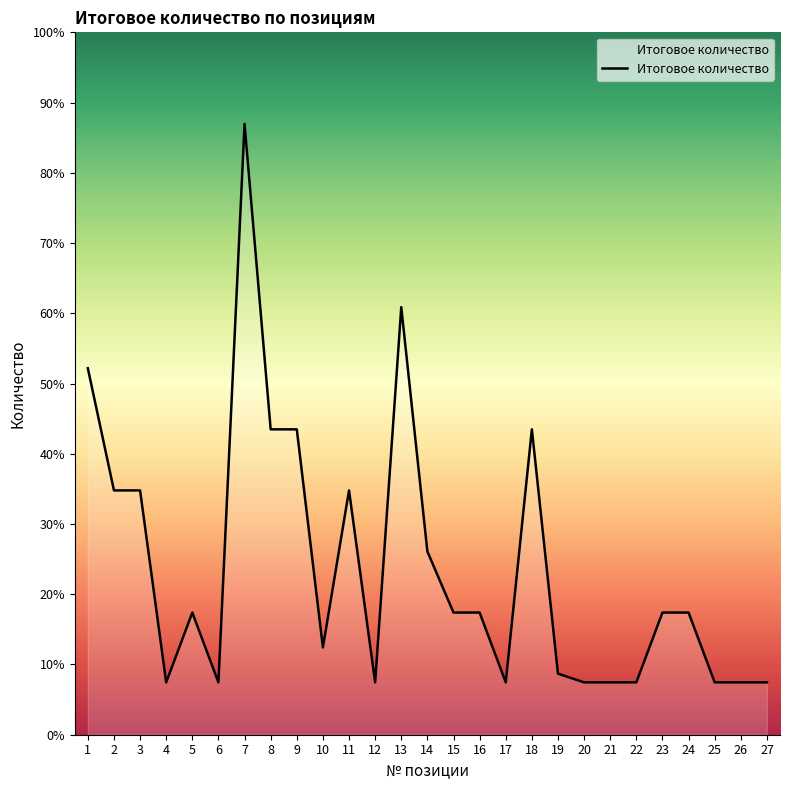

Which label corresponds to the smallest value in the chart?

4